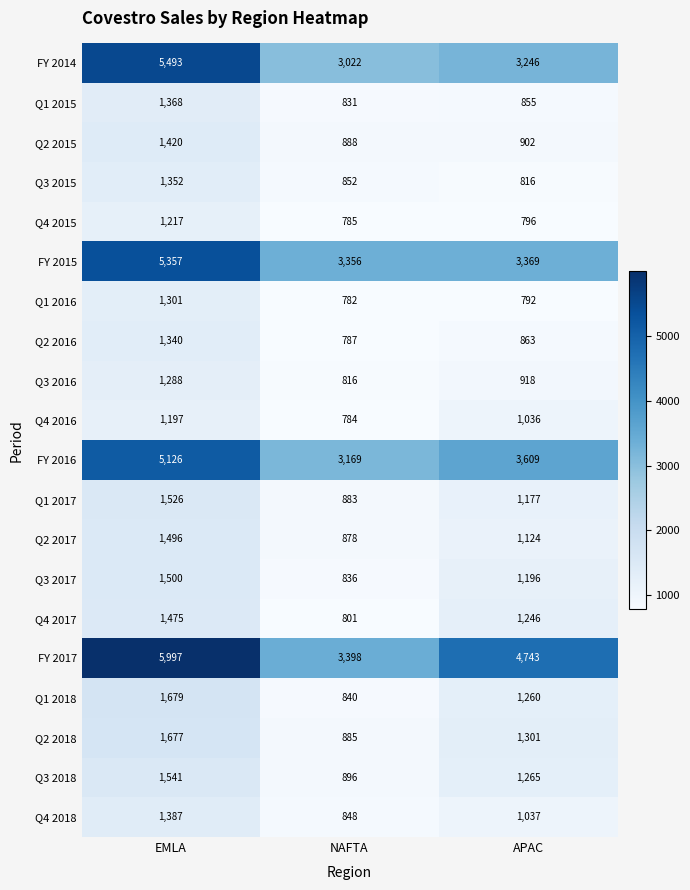

What is the sum of all Q2 2016 values?

2990